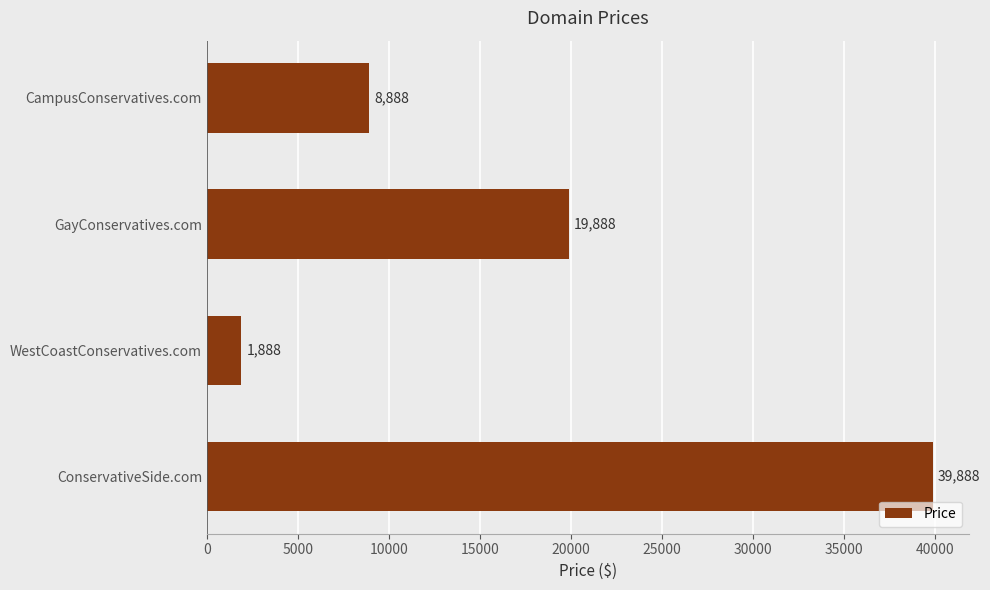

True or false: the data shows 19888 at GayConservatives.com.

True